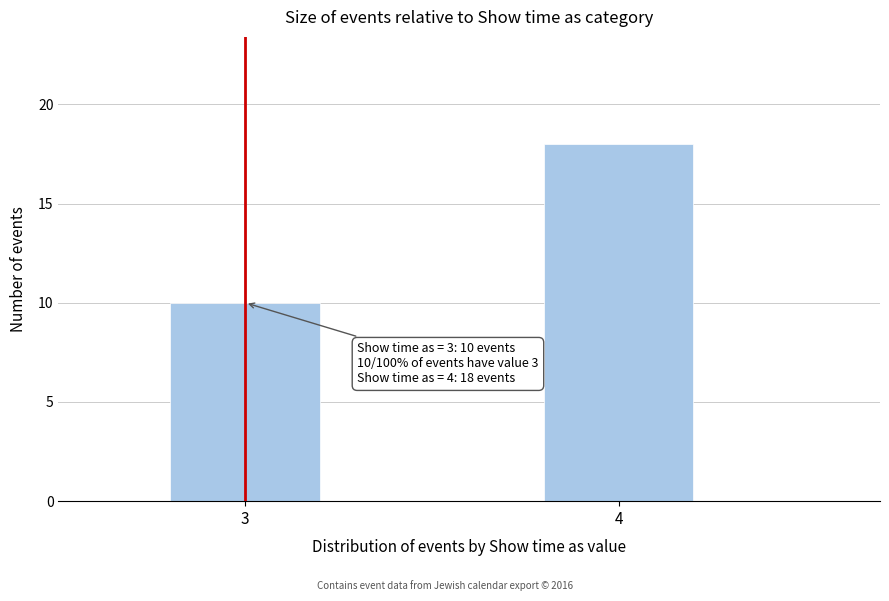

Reading left to right, extract all data points from this chart.

10	18